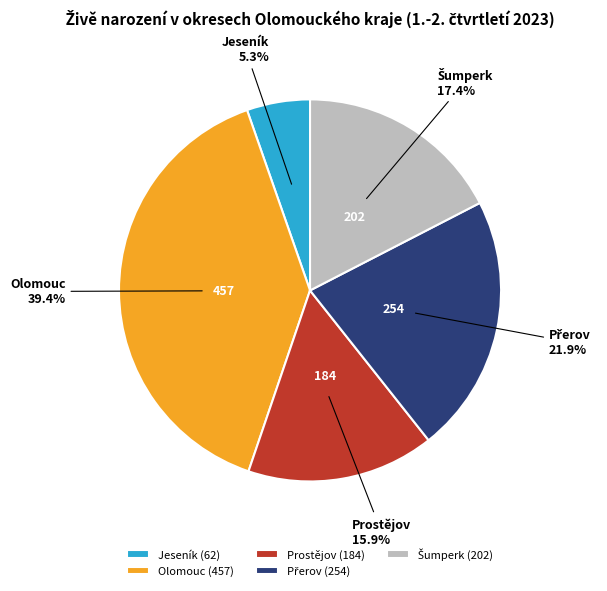

To the nearest percent, what is the difference between the Olomouc and Prostějov slice percentages?

24%